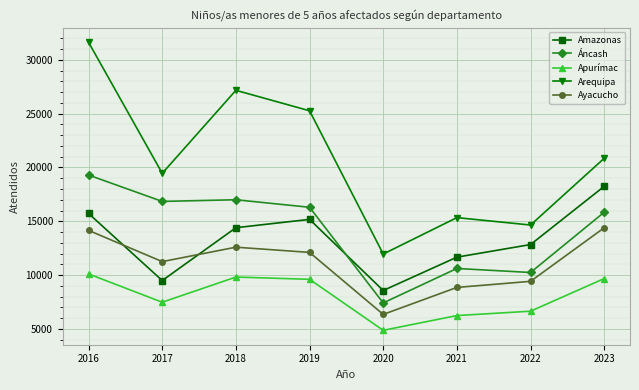

Which series has the largest range (max minus min)?

Arequipa